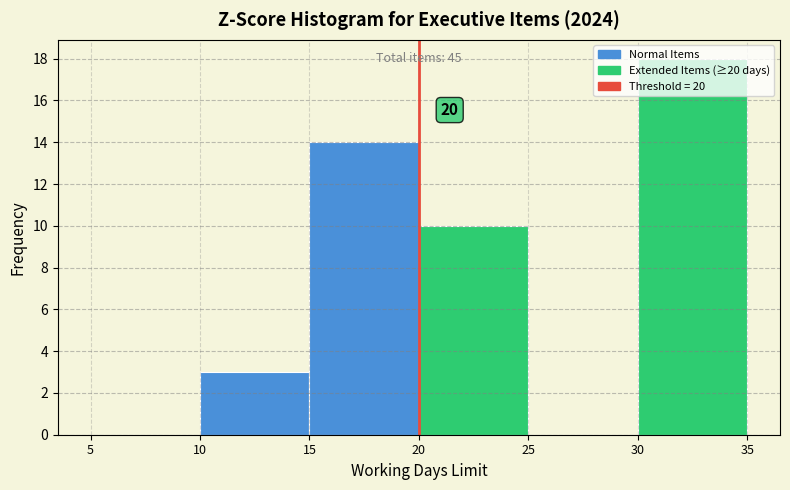

Over which range of the x-axis is the bar tallest?

30 to 35